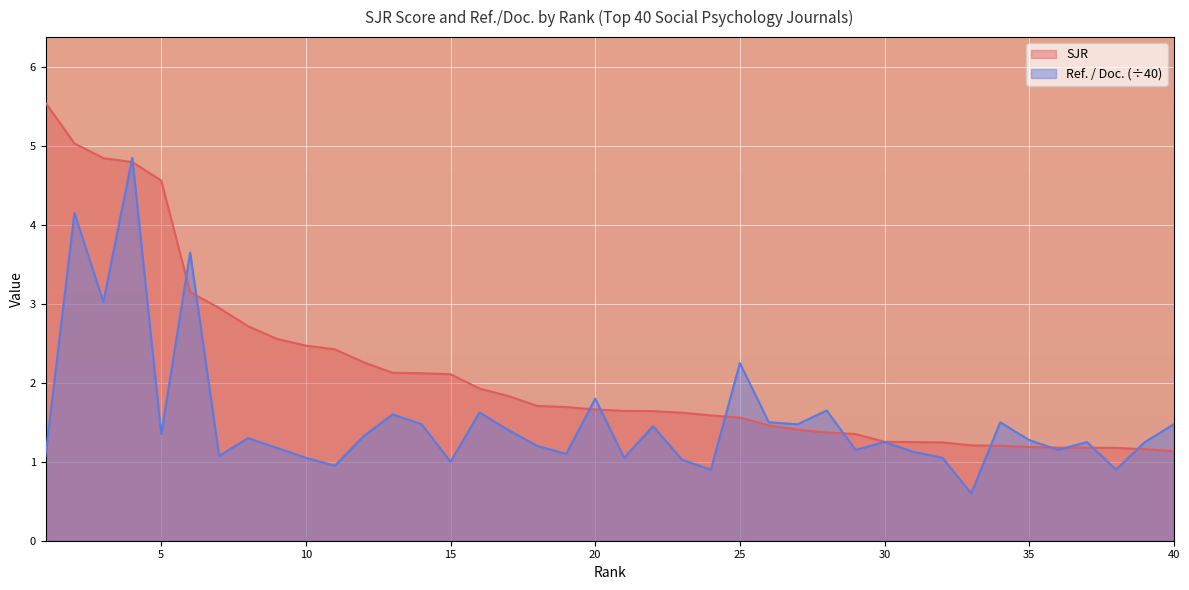

True or false: SJR has a value of 2.1 at 32.

False